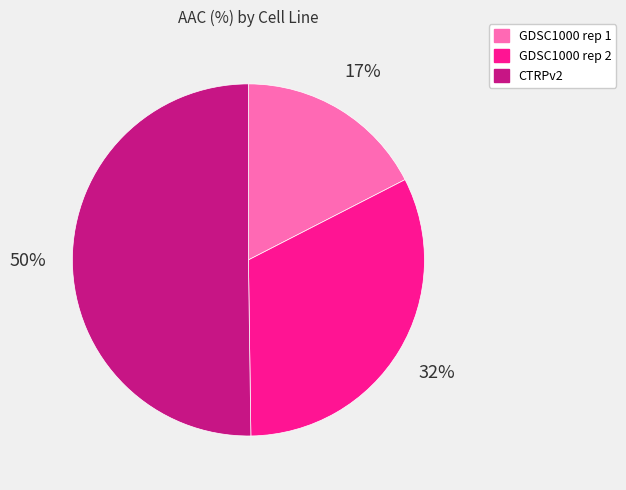

Does GDSC1000 rep 2 account for over 50% of the chart?

No